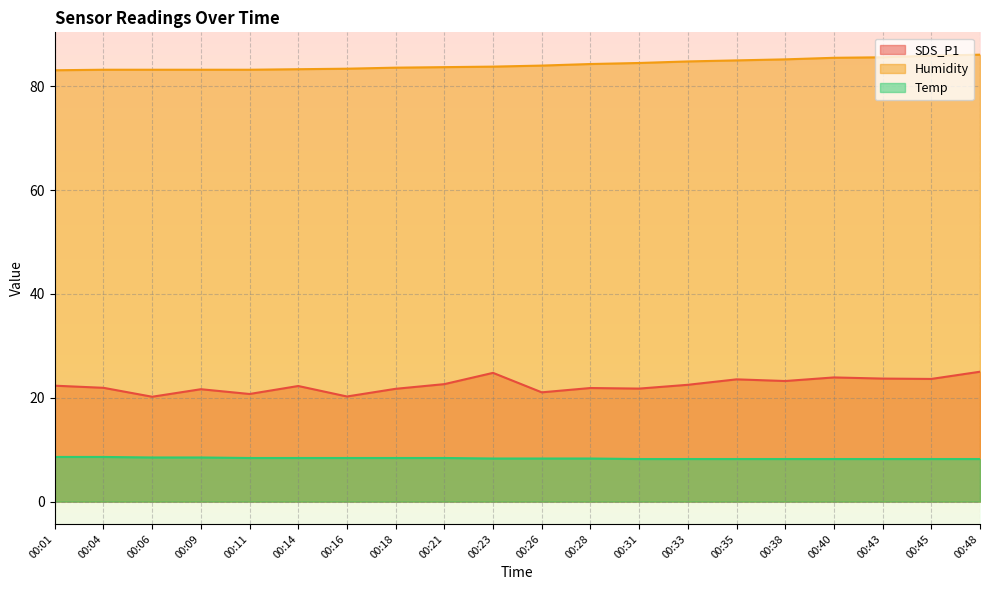

Where is Humidity nearest to the value 84?

00:26